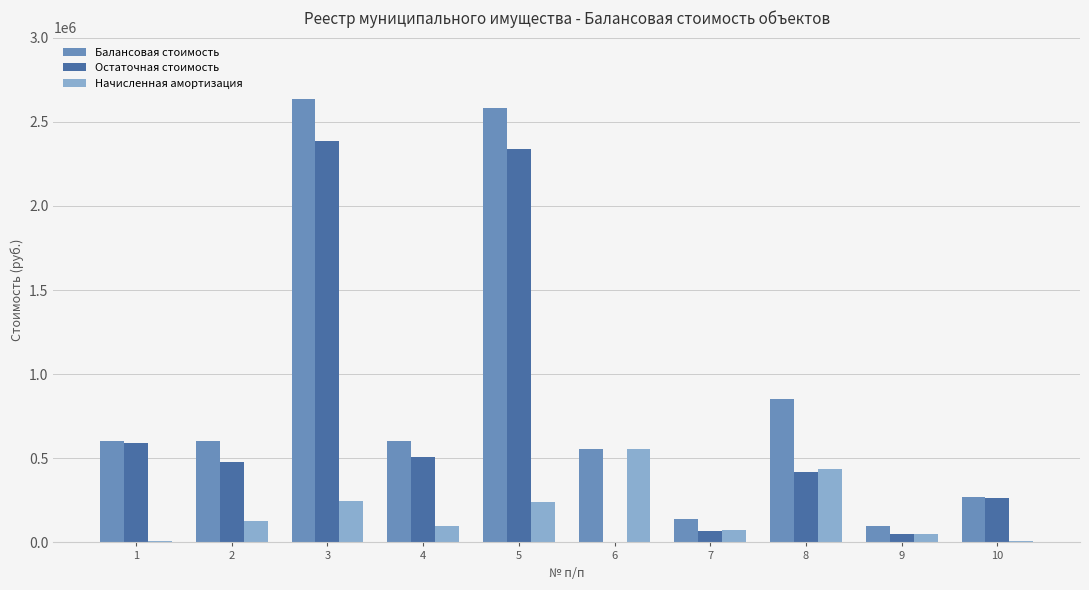

At which label does Остаточная стоимость first exceed 474935?

1